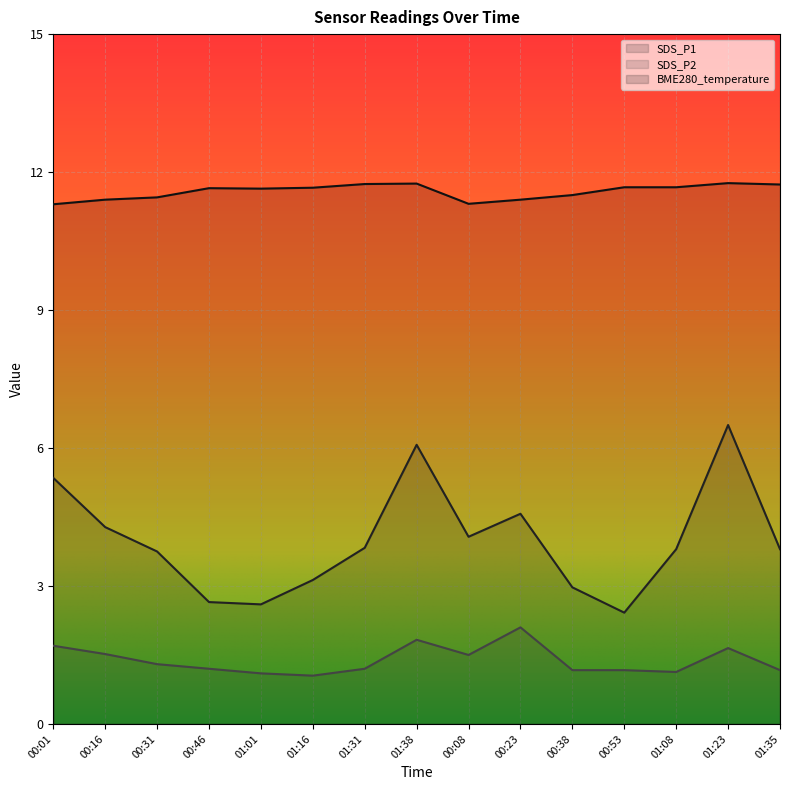

Which series changed the most between 00:38 and 01:35?

SDS_P1